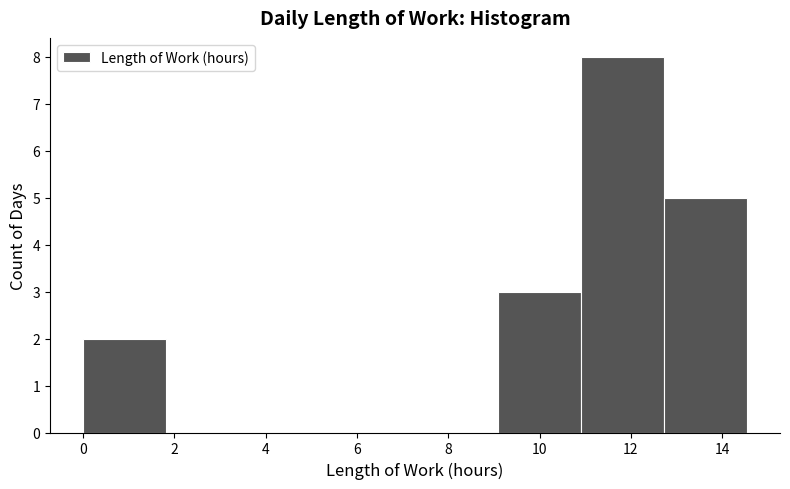

Reading left to right, transcribe this chart: for each bar, give the range it covers on the x-axis and its height. Neither the bar edges nor the heights are printed on the chart, so give them approximately, as read against the axes.

0.0 to 1.8: 2
1.8 to 3.6: 0
3.6 to 5.4: 0
5.4 to 7.2: 0
7.2 to 9.0: 0
9.0 to 11.0: 3
11.0 to 12.8: 8
12.8 to 14.6: 5